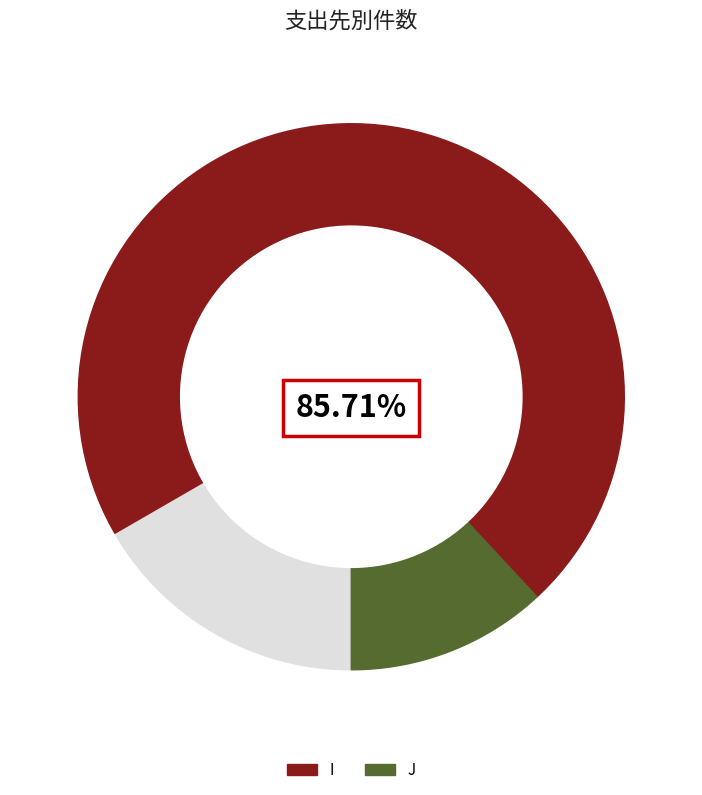

True or false: I accounts for 86% of the total.

True